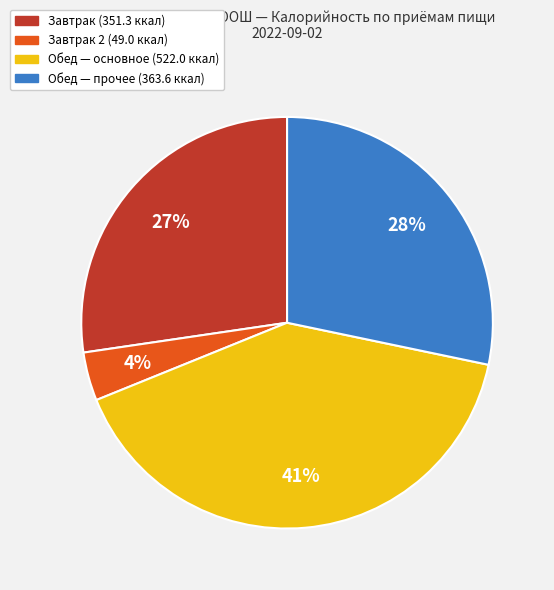

How many segments does this pie chart have?

4